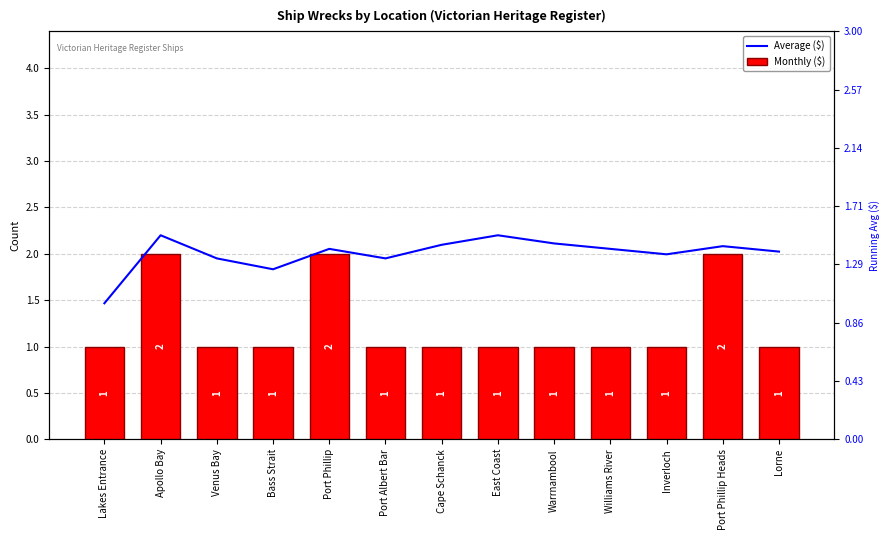

Reading left to right, extract all data points from this chart.

Monthly ($): Lakes Entrance=1.0	Apollo Bay=2.0	Venus Bay=1.0	Bass Strait=1.0	Port Phillip=2.0	Port Albert Bar=1.0	Cape Schanck=1.0	East Coast=1.0	Warrnambool=1.0	Williams River=1.0	Inverloch=1.0	Port Phillip Heads=2.0	Lorne=1.0
Average ($): Lakes Entrance=1.0	Apollo Bay=1.5	Venus Bay=1.3	Bass Strait=1.2	Port Phillip=1.4	Port Albert Bar=1.3	Cape Schanck=1.4	East Coast=1.5	Warrnambool=1.4	Williams River=1.4	Inverloch=1.4	Port Phillip Heads=1.4	Lorne=1.4